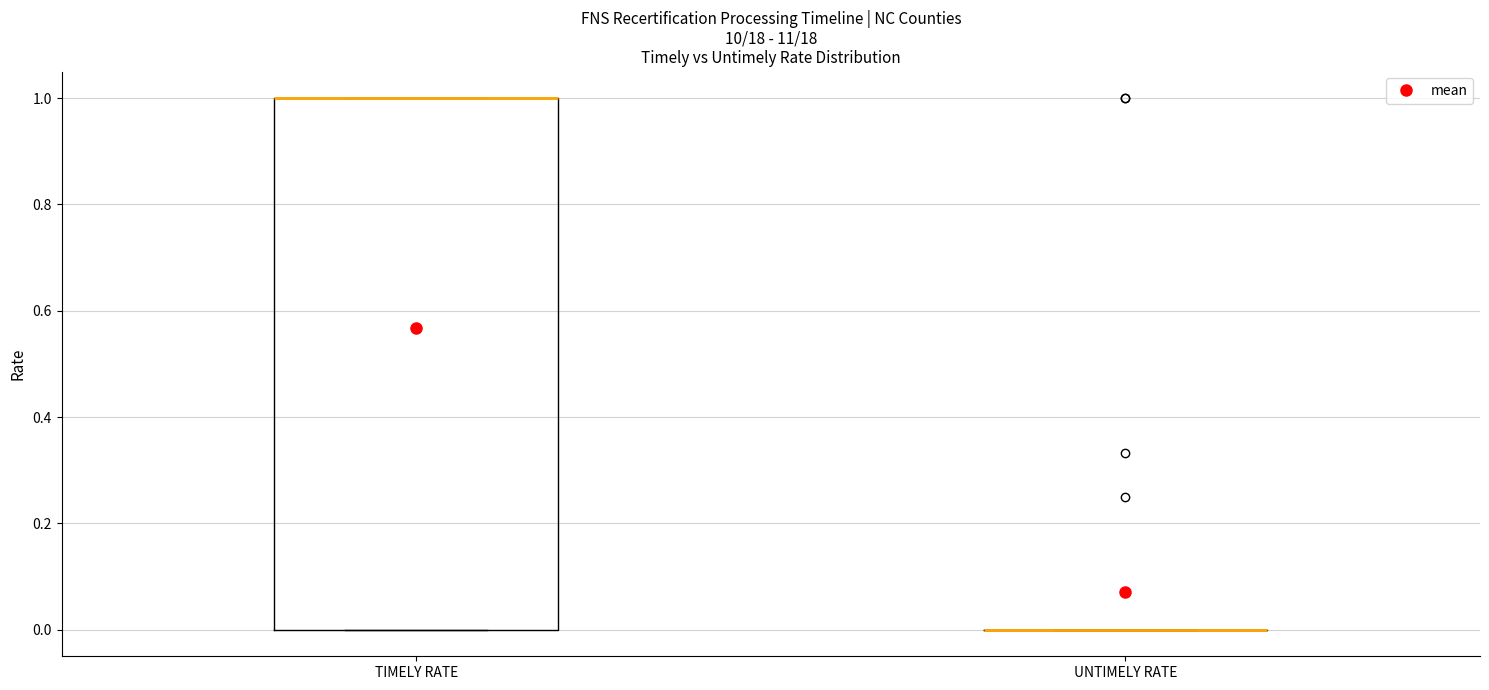

Reading left to right, read every box against the y-axis: the position of its median line, the range the box covers, and the ends of its whiskers. The values are not printed on the chart, so give them approximately, as read against the axis.

TIMELY RATE: median 1 (drawn on the box's upper edge), box 0 to 1, whiskers 0 to 1
UNTIMELY RATE: box collapsed to a line at 0, whiskers 0 to 0